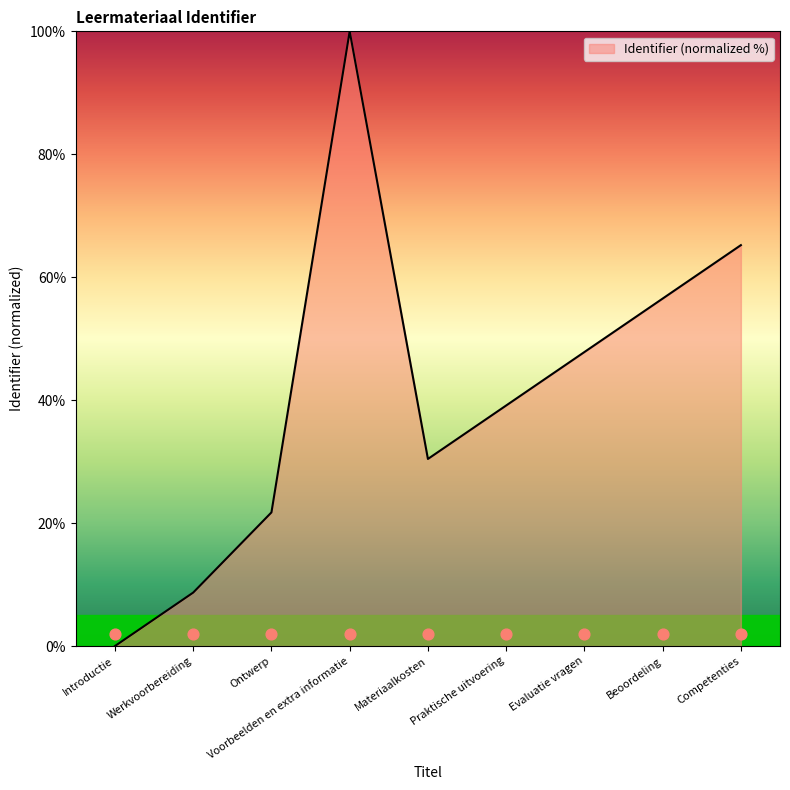

Between Werkvoorbereiding and Materiaalkosten, which is larger?

Materiaalkosten